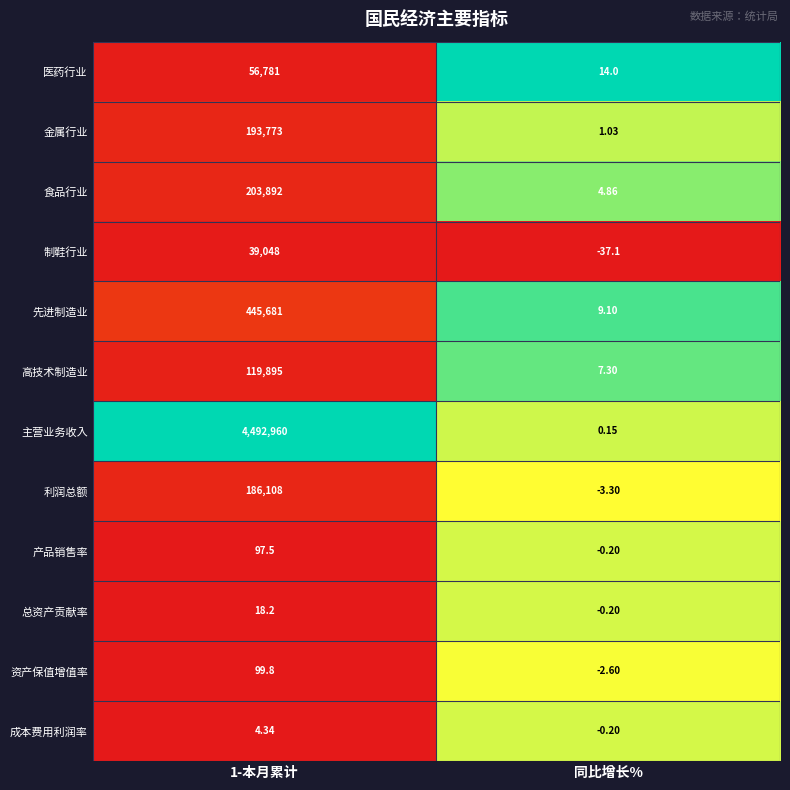

Which category has the lowest value in the 资产保值增值率 series?

同比增长%